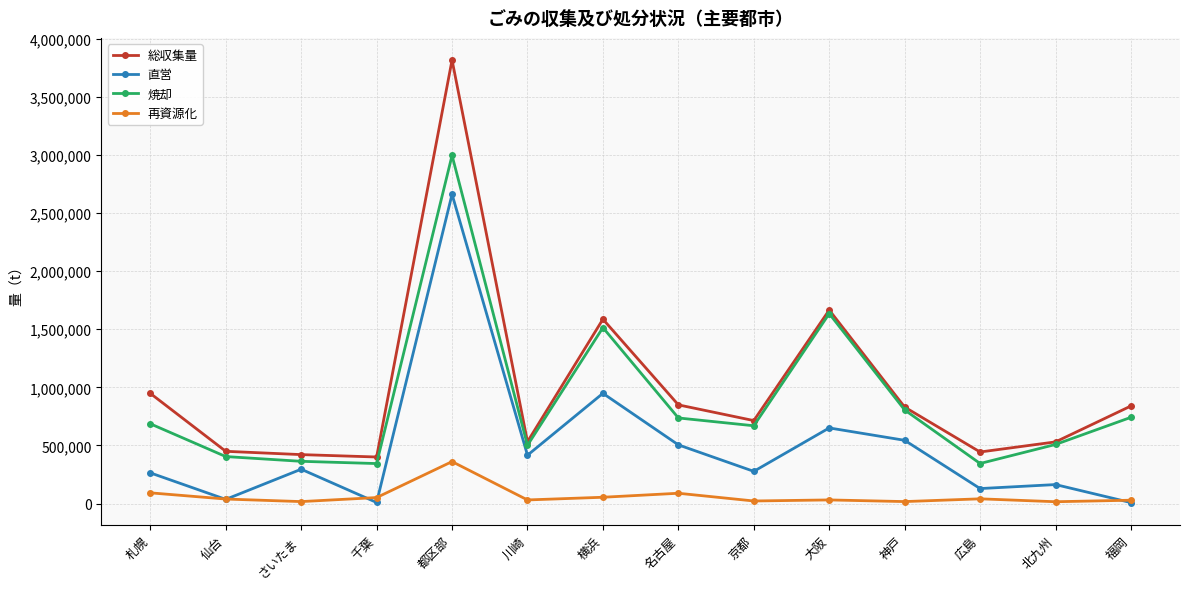

True or false: 直営 and 総収集量 intersect in this chart.

False